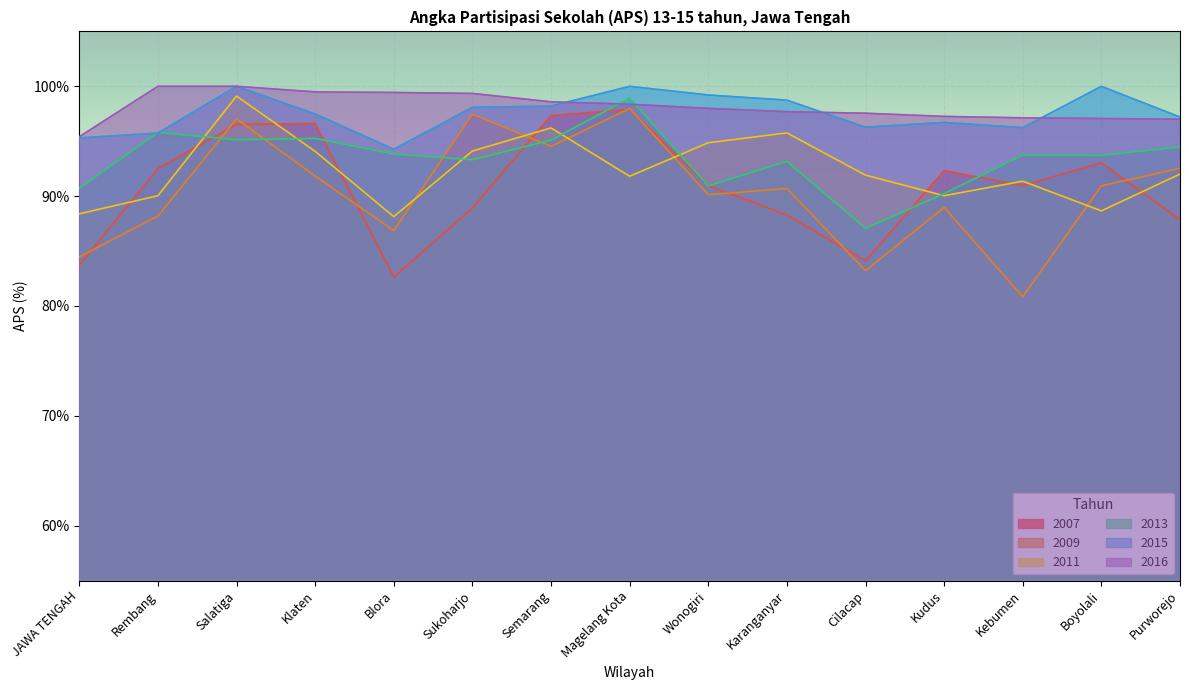

Reading left to right, list all the values displayed in this chart.

2007: JAWA TENGAH=83.7	Rembang=92.5	Salatiga=96.5	Klaten=96.6	Blora=82.6	Sukoharjo=88.9	Semarang=97.3	Magelang Kota=97.9	Wonogiri=91.0	Karanganyar=88.3	Cilacap=84.1	Kudus=92.3	Kebumen=91.0	Boyolali=93.0	Purworejo=87.8
2009: JAWA TENGAH=84.5	Rembang=88.2	Salatiga=97.0	Klaten=91.8	Blora=86.9	Sukoharjo=97.5	Semarang=94.5	Magelang Kota=98.0	Wonogiri=90.1	Karanganyar=90.7	Cilacap=83.2	Kudus=89.0	Kebumen=80.8	Boyolali=90.9	Purworejo=92.5
2011: JAWA TENGAH=88.4	Rembang=90.0	Salatiga=99.1	Klaten=94.1	Blora=88.1	Sukoharjo=94.1	Semarang=96.2	Magelang Kota=91.8	Wonogiri=94.9	Karanganyar=95.8	Cilacap=91.9	Kudus=90.0	Kebumen=91.4	Boyolali=88.7	Purworejo=92.0
2013: JAWA TENGAH=90.7	Rembang=95.8	Salatiga=95.1	Klaten=95.3	Blora=93.8	Sukoharjo=93.3	Semarang=95.1	Magelang Kota=98.9	Wonogiri=90.9	Karanganyar=93.2	Cilacap=87.1	Kudus=90.2	Kebumen=93.8	Boyolali=93.7	Purworejo=94.5
2015: JAWA TENGAH=95.3	Rembang=95.7	Salatiga=100.0	Klaten=97.5	Blora=94.3	Sukoharjo=98.1	Semarang=98.2	Magelang Kota=100.0	Wonogiri=99.2	Karanganyar=98.7	Cilacap=96.3	Kudus=96.7	Kebumen=96.2	Boyolali=100.0	Purworejo=97.2
2016: JAWA TENGAH=95.4	Rembang=100.0	Salatiga=100.0	Klaten=99.5	Blora=99.4	Sukoharjo=99.3	Semarang=98.6	Magelang Kota=98.4	Wonogiri=98.0	Karanganyar=97.7	Cilacap=97.5	Kudus=97.3	Kebumen=97.1	Boyolali=97.1	Purworejo=97.0